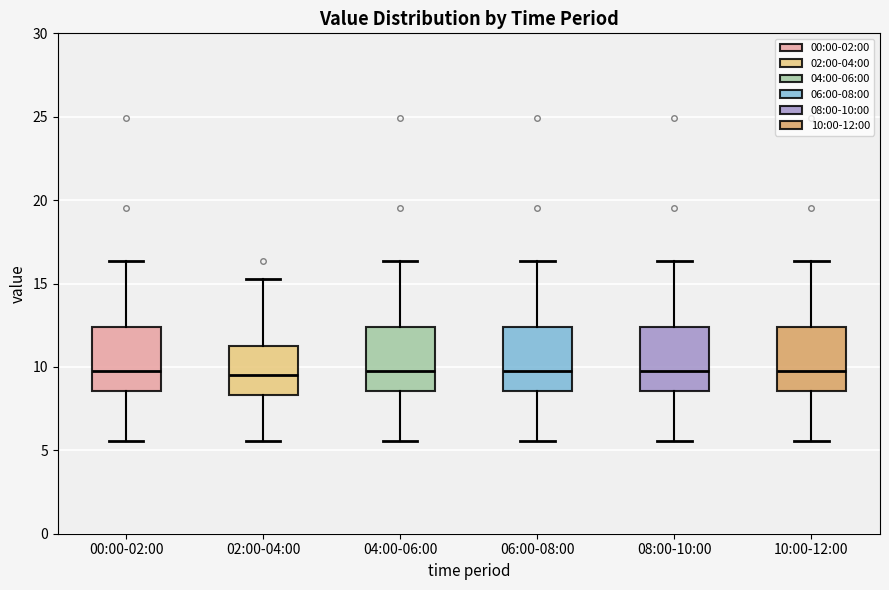

Reading left to right, read every box against the y-axis: the position of its median line, the range the box covers, and the ends of its whiskers. The values are not printed on the chart, so give them approximately, as read against the axis.

00:00-02:00: median 10.0, box 8.5 to 12.5, whiskers 5.5 to 16.5
02:00-04:00: median 9.5, box 8.5 to 11.5, whiskers 5.5 to 15.5
04:00-06:00: median 10.0, box 8.5 to 12.5, whiskers 5.5 to 16.5
06:00-08:00: median 10.0, box 8.5 to 12.5, whiskers 5.5 to 16.5
08:00-10:00: median 10.0, box 8.5 to 12.5, whiskers 5.5 to 16.5
10:00-12:00: median 10.0, box 8.5 to 12.5, whiskers 5.5 to 16.5